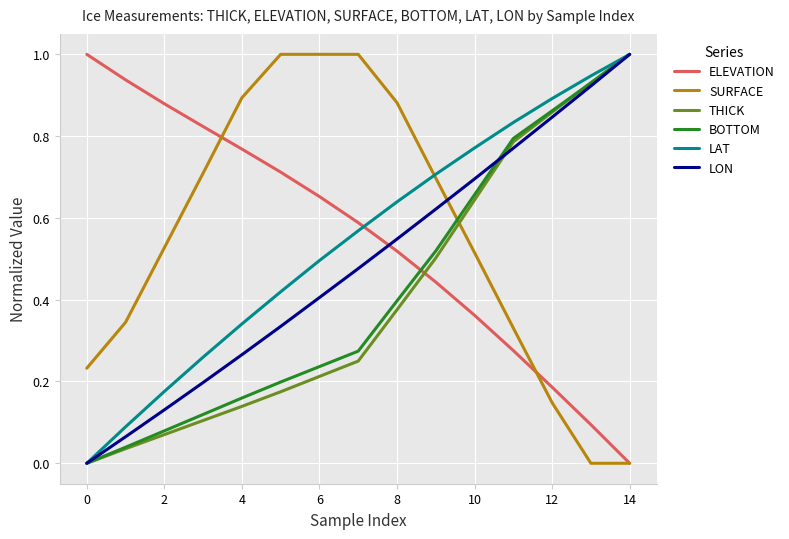

What is the greatest value displayed?

1.0